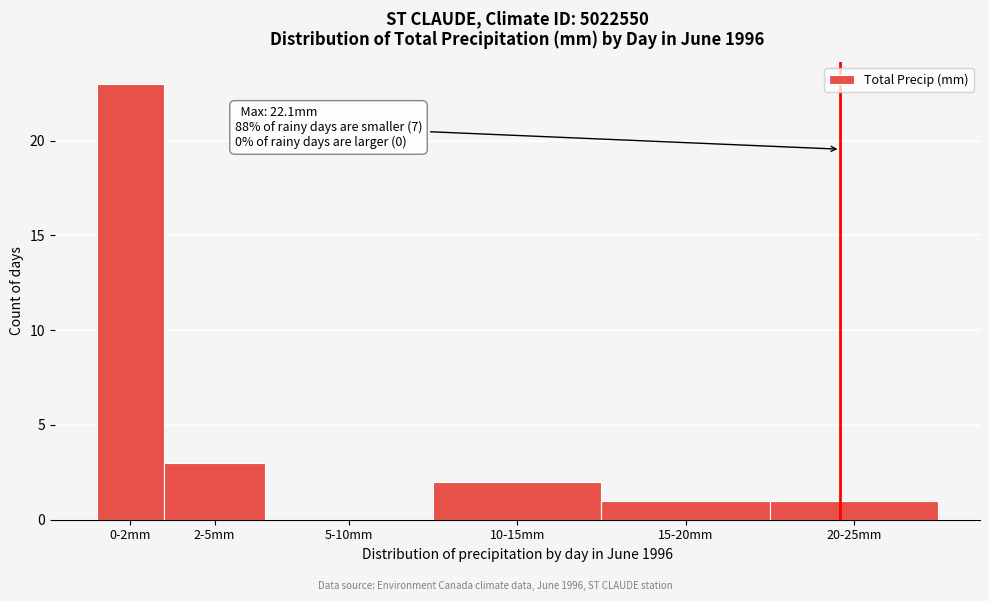

Reading left to right, list all the values displayed in this chart.

0-2mm=23	2-5mm=3	5-10mm=0	10-15mm=2	15-20mm=1	20-25mm=1